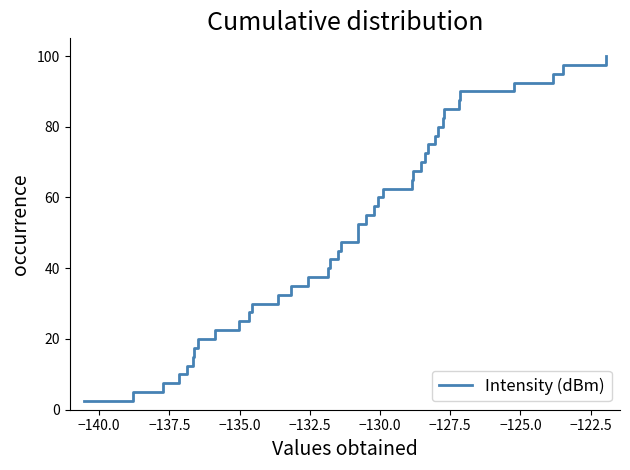

What is the greatest value displayed?

100.0